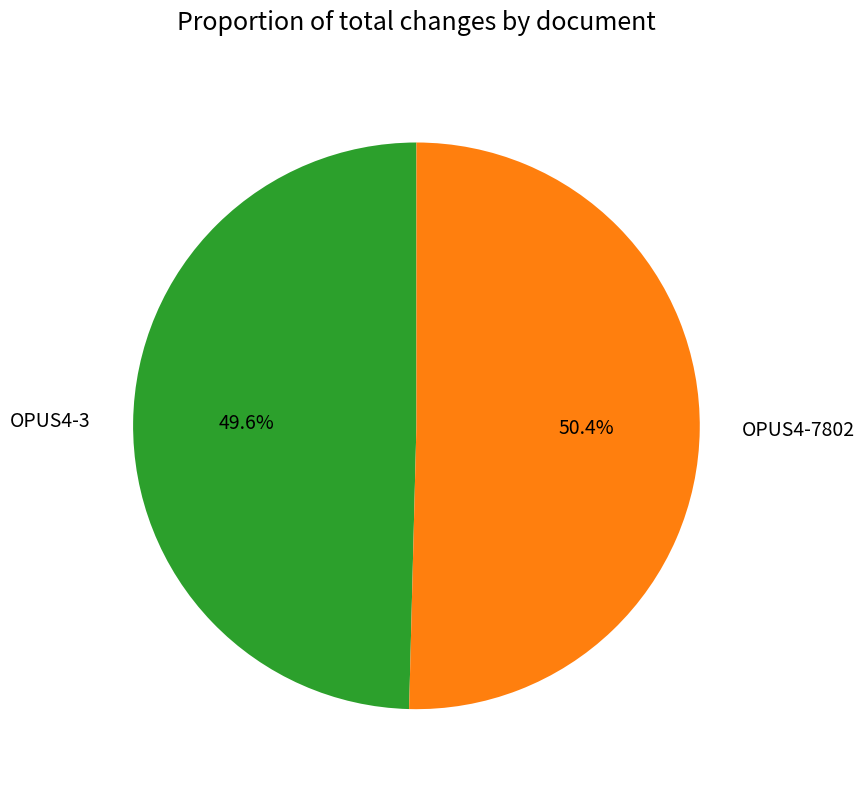

What percentage is the OPUS4-3 slice, to the nearest percent?

50%